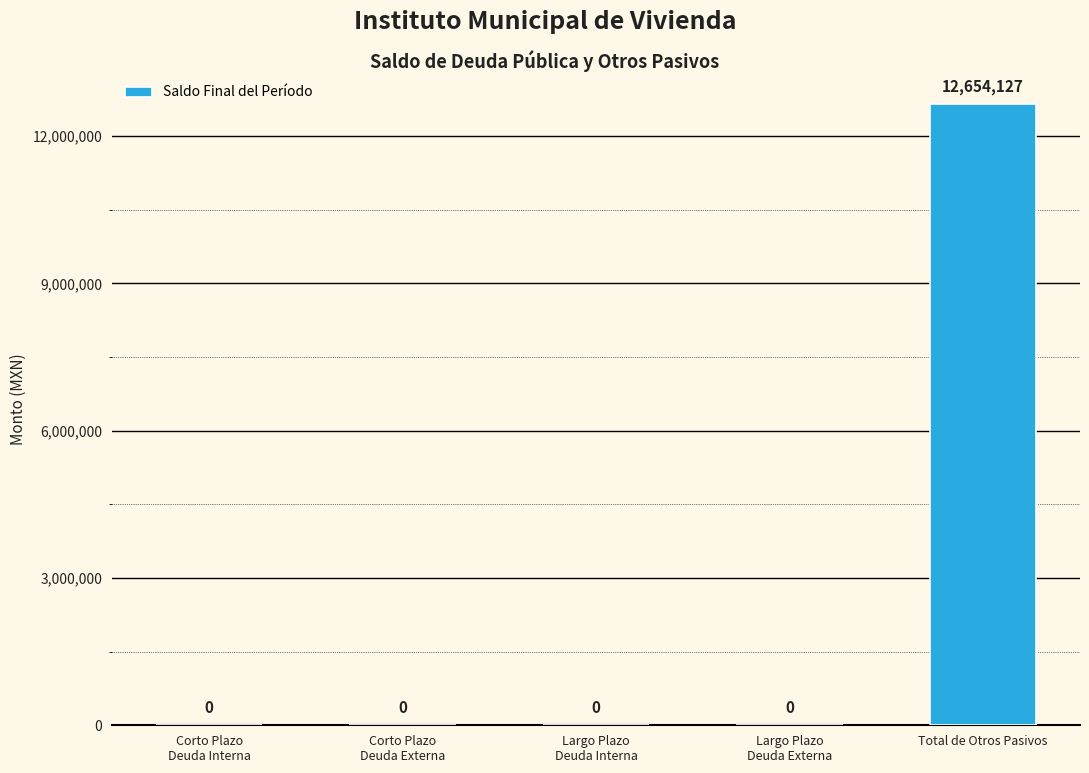

True or false: the data shows 8853857 at Corto Plazo
Deuda Externa.

False